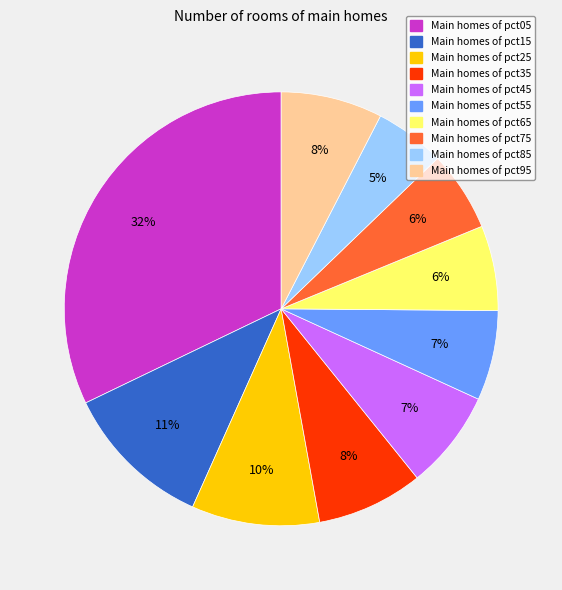

Does Main homes of pct55 represent more than half of the total?

No